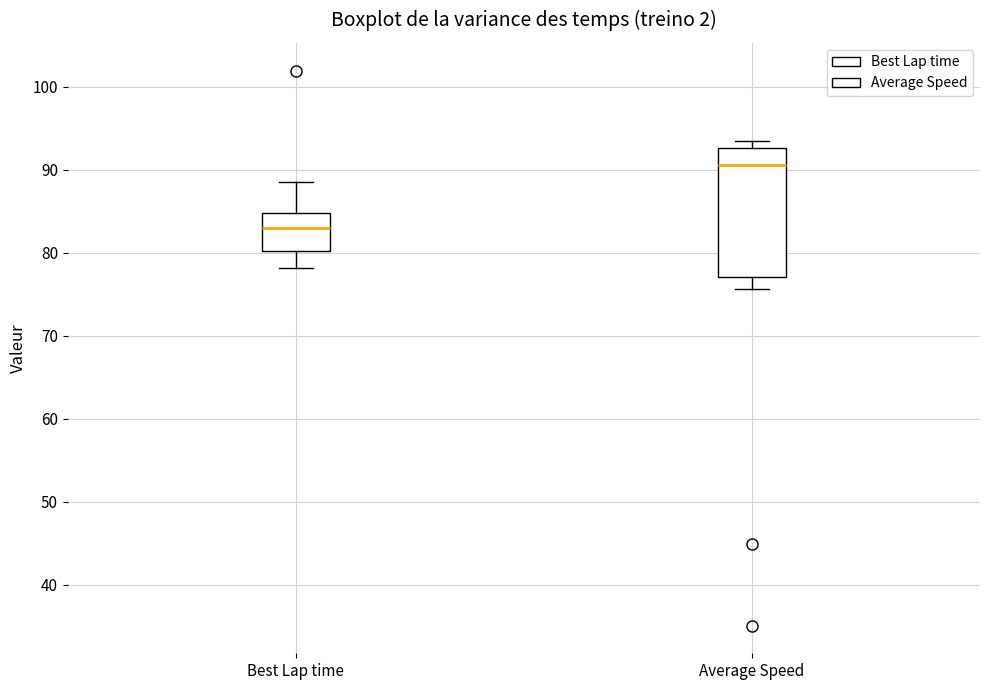

Reading left to right, read every box against the y-axis: the position of its median line, the range the box covers, and the ends of its whiskers. The values are not printed on the chart, so give them approximately, as read against the axis.

Best Lap time: median 83, box 80 to 85, whiskers 78 to 89
Average Speed: median 91, box 77 to 93, whiskers 76 to 93 (just above the box's upper edge)